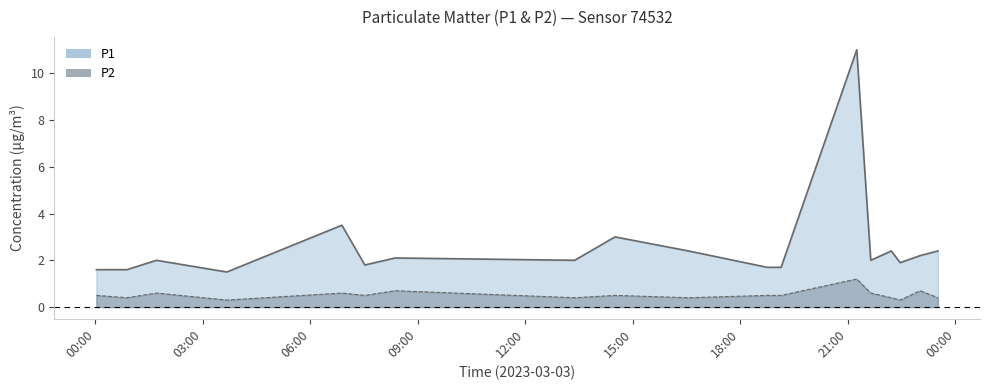

What is the difference between the P1 values at 2023-03-03T06:52:48 and 2023-03-03T22:12:54?

1.1